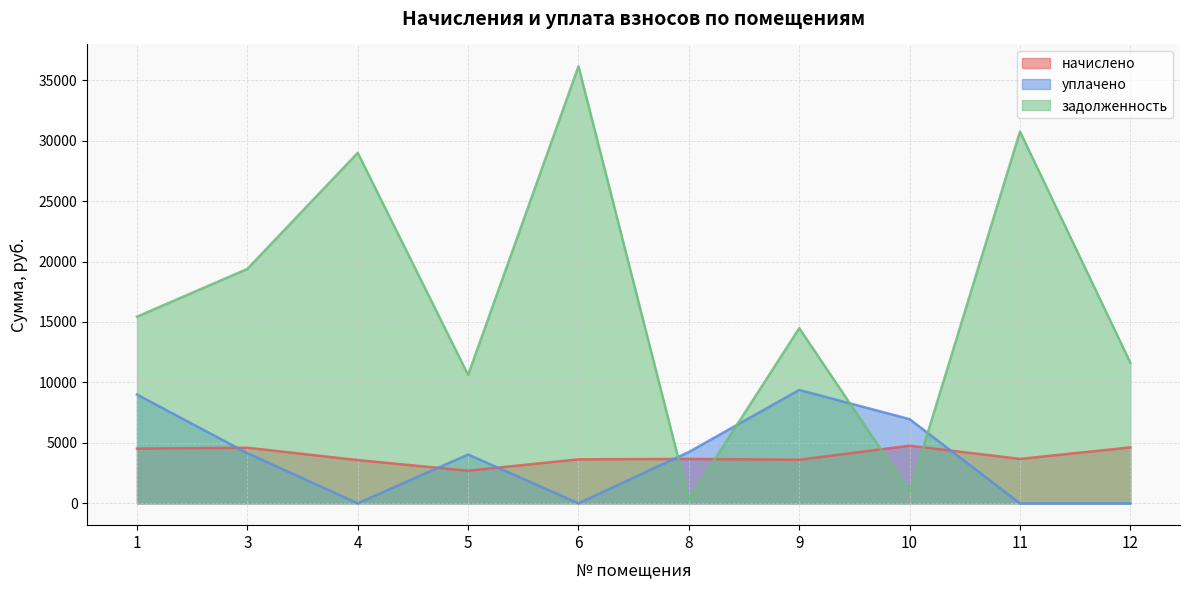

True or false: задолженность has a value of 36150.7 at 6.

True